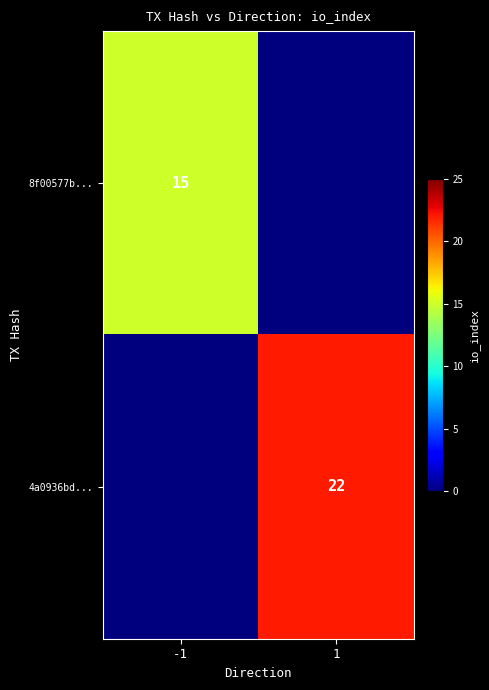

What is the spread (max minus min) of values at -1?

15